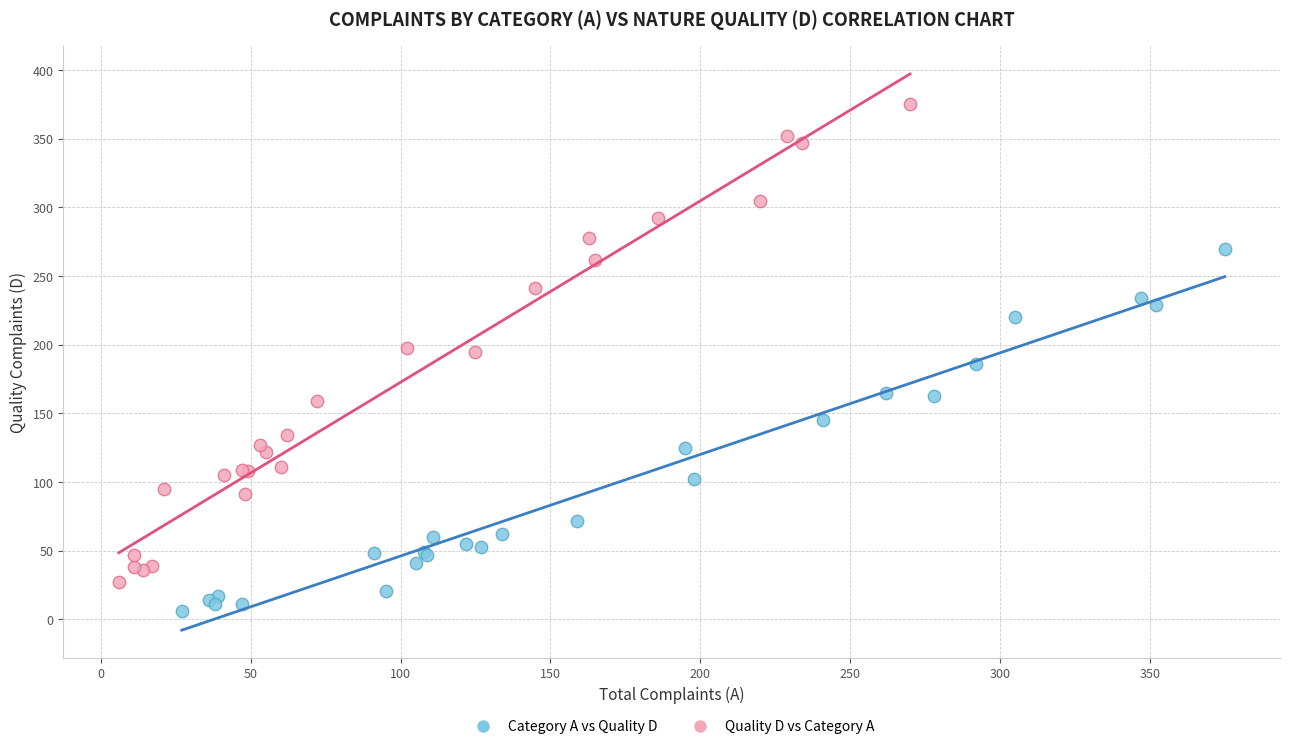

Which series contains the highest Y value?

Quality D vs Category A